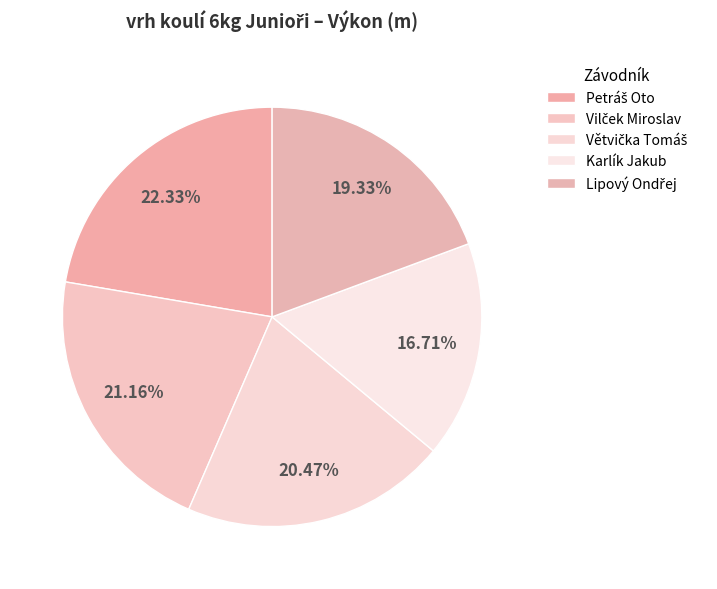

How many segments does this pie chart have?

5